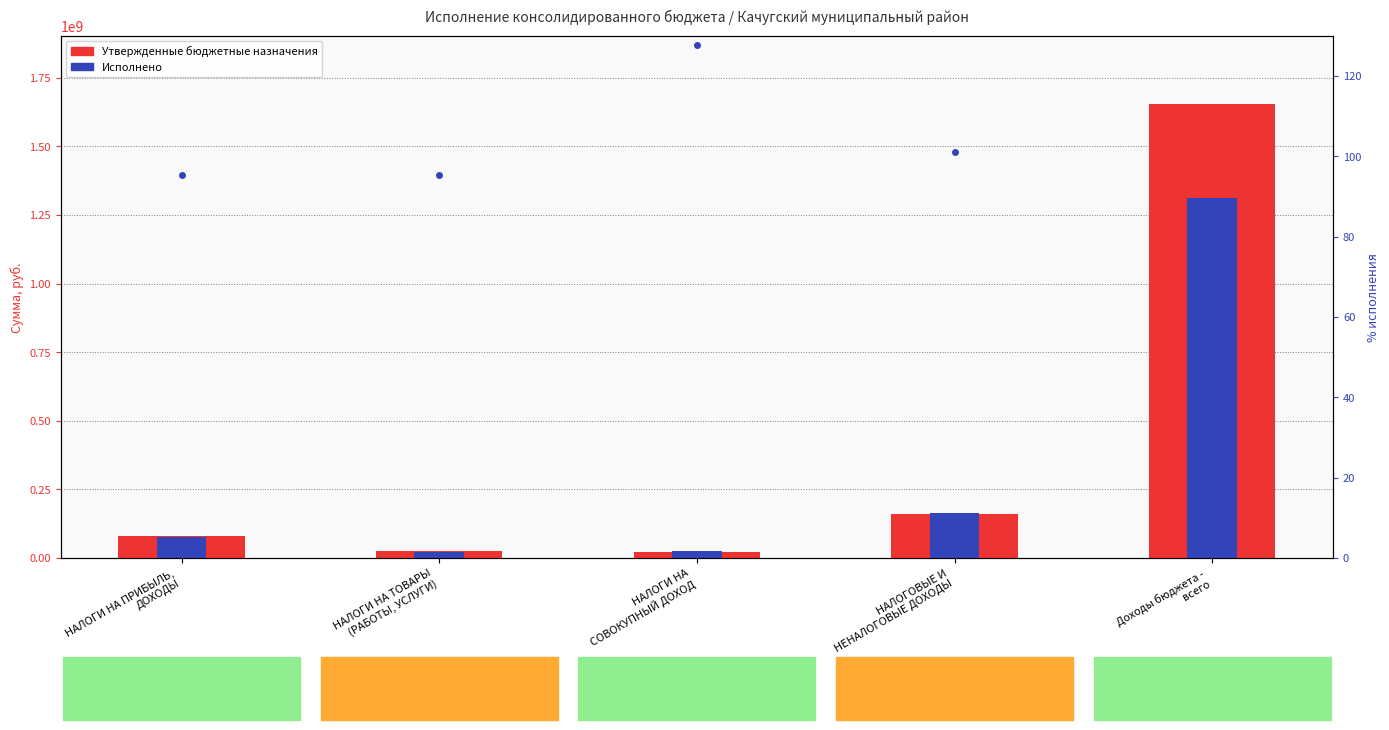

Rank the series at НАЛОГИ НА ПРИБЫЛЬ,
ДОХОДЫ from highest to lowest value.

Утвержденные бюджетные назначения, Исполнено